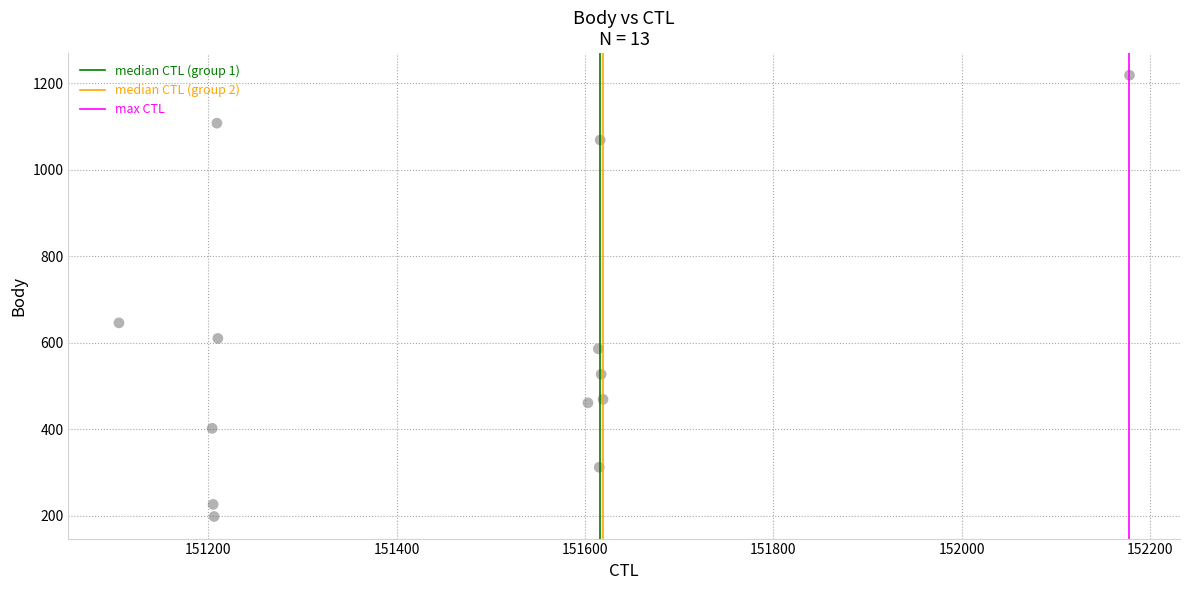

What is the range of Y values (max minus min)?

1021